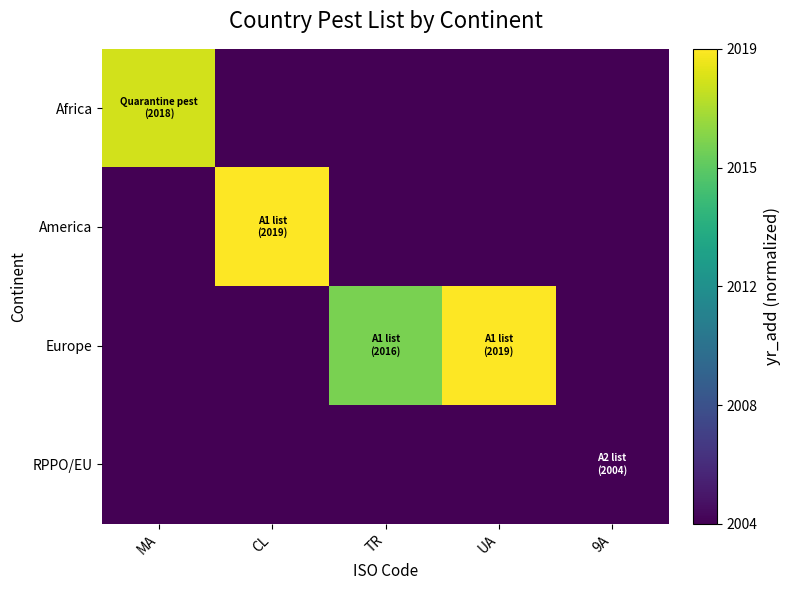

Which label corresponds to the smallest value in the chart?

CL